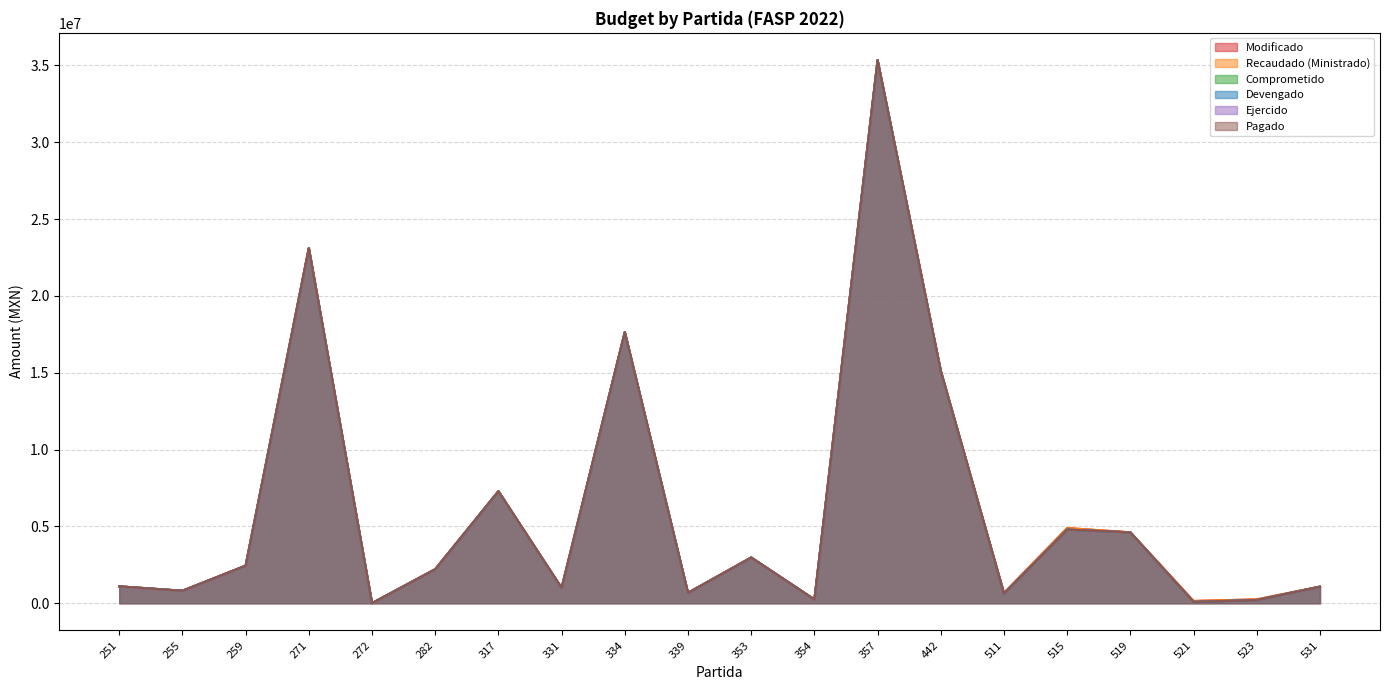

True or false: Devengado and Comprometido cross at least once.

False